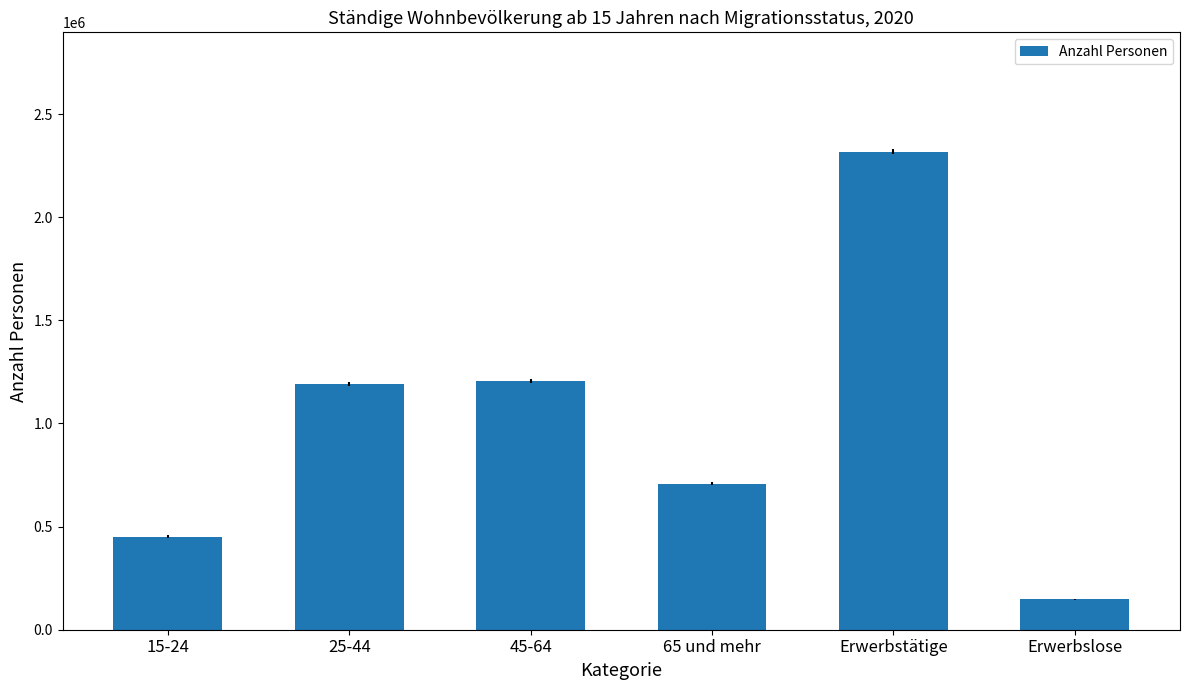

What is the sum of all values?

6018553.2